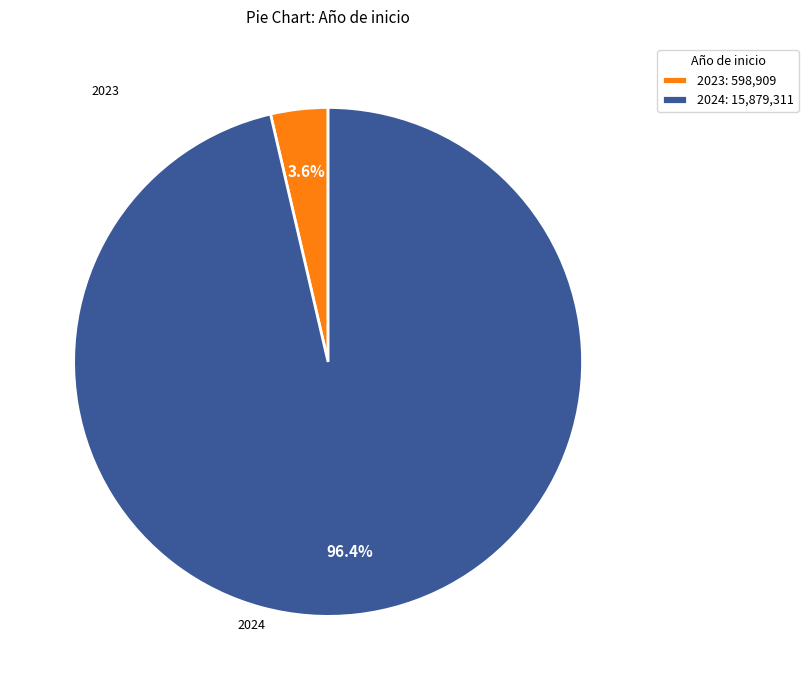

Do 2024 and 2023 together represent more than half of the pie?

Yes